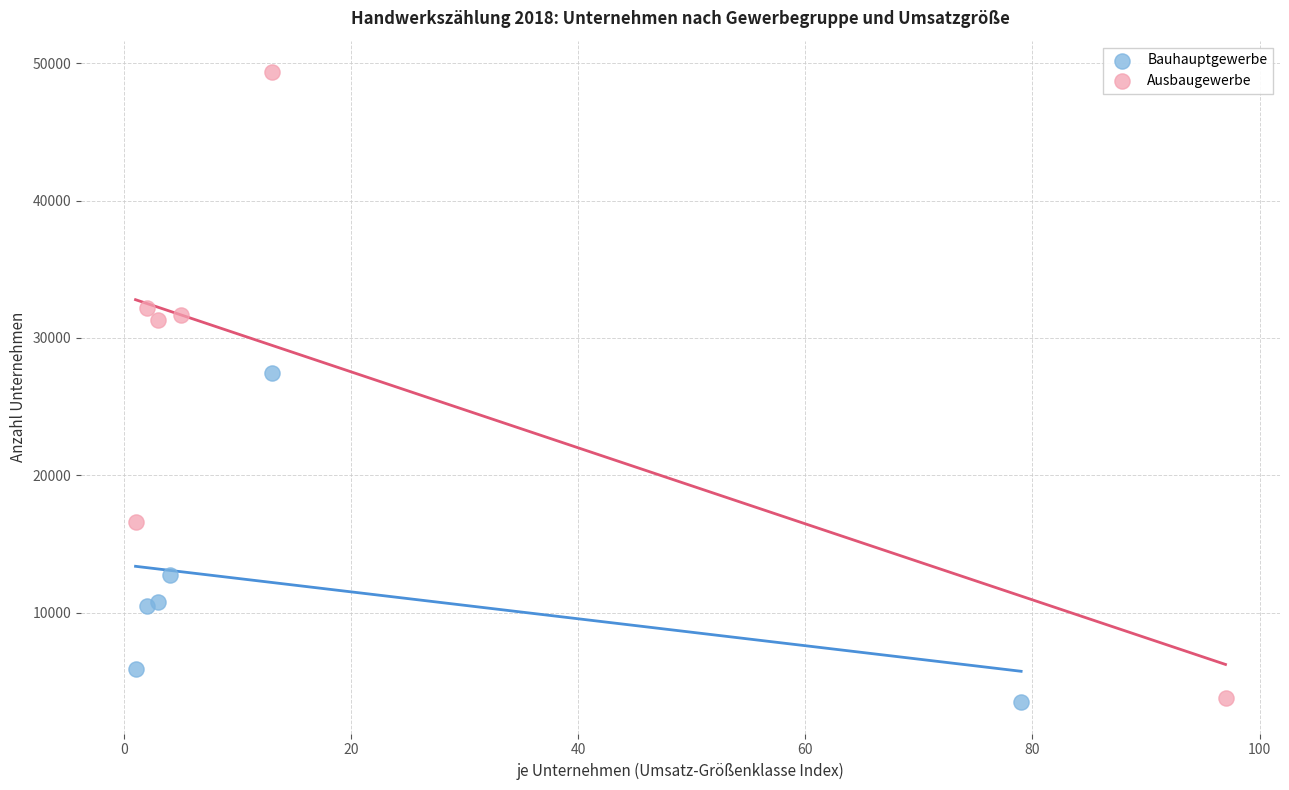

Which series has the largest Y range (max minus min)?

Ausbaugewerbe